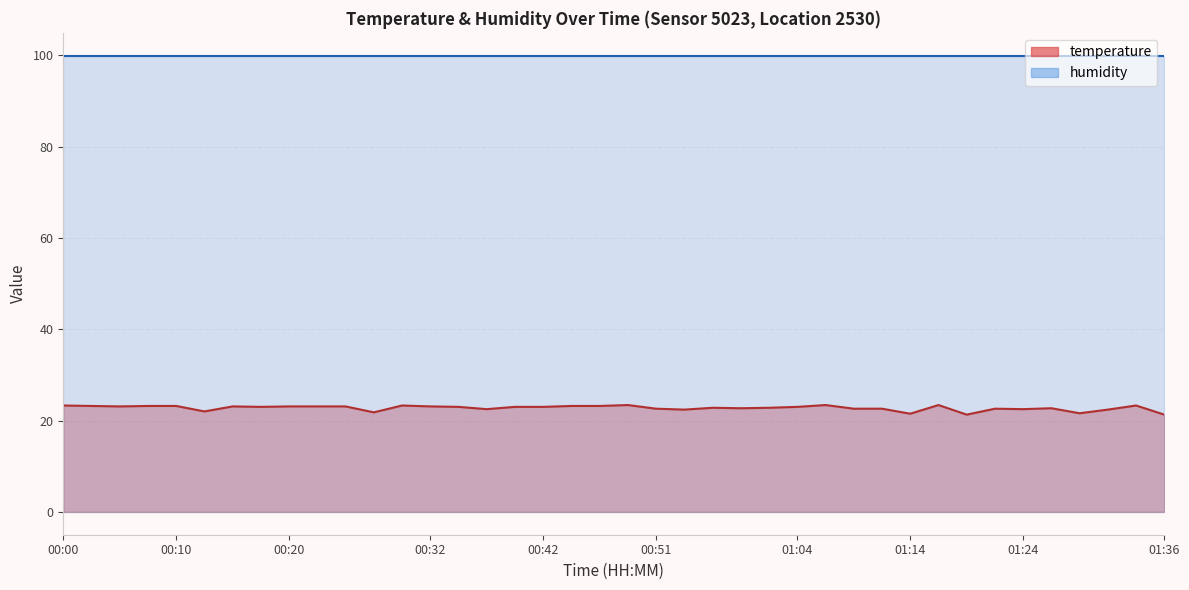

Reading right to left, transcribe all the data shown in this chart.

21.3	23.3	22.4	21.6	22.7	22.5	22.6	21.3	23.4	21.5	22.6	22.6	23.4	23.0	22.8	22.7	22.8	22.4	22.6	23.4	23.2	23.2	23.0	23.0	22.5	23.0	23.1	23.3	21.8	23.1	23.1	23.1	23.0	23.1	22.0	23.2	23.2	23.1	23.2	23.3